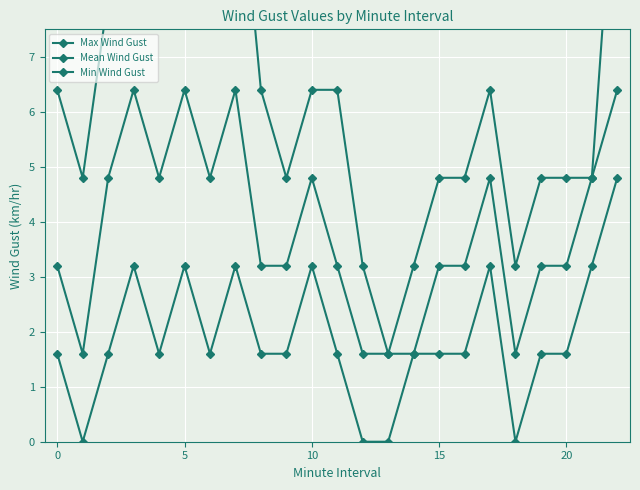

Between 12 and 22, which series saw the biggest shift?

Max Wind Gust